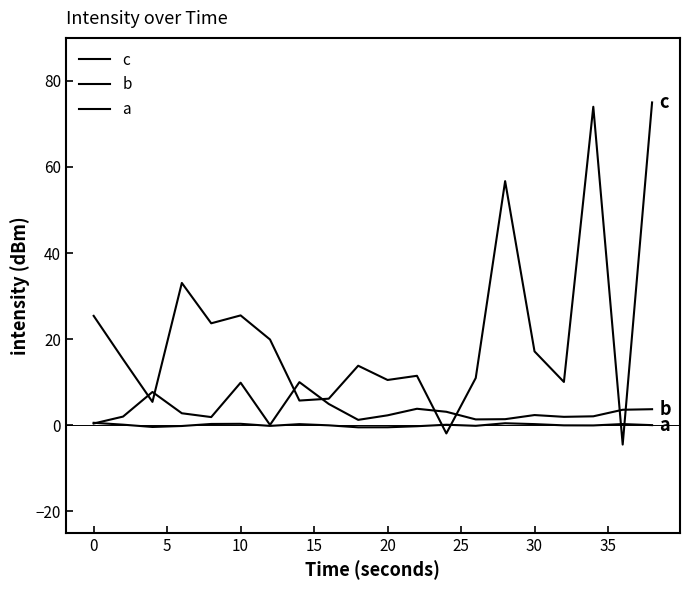

Reading left to right, list all the values displayed in this chart.

c: 25.4	15.3	5.4	33.1	23.7	25.5	19.9	5.7	6.2	13.8	10.5	11.5	-1.9	11.0	56.7	17.1	10.0	74.0	-4.5	75.0
b: 0.4	2.0	7.7	2.8	1.9	9.9	0.1	10.0	4.9	1.2	2.3	3.8	3.1	1.3	1.4	2.4	1.9	2.1	3.6	3.7
a: 0.6	0.1	-0.4	-0.2	0.3	0.3	-0.2	0.2	-0.0	-0.5	-0.5	-0.2	0.1	-0.1	0.4	0.2	-0.0	-0.1	0.3	0.0